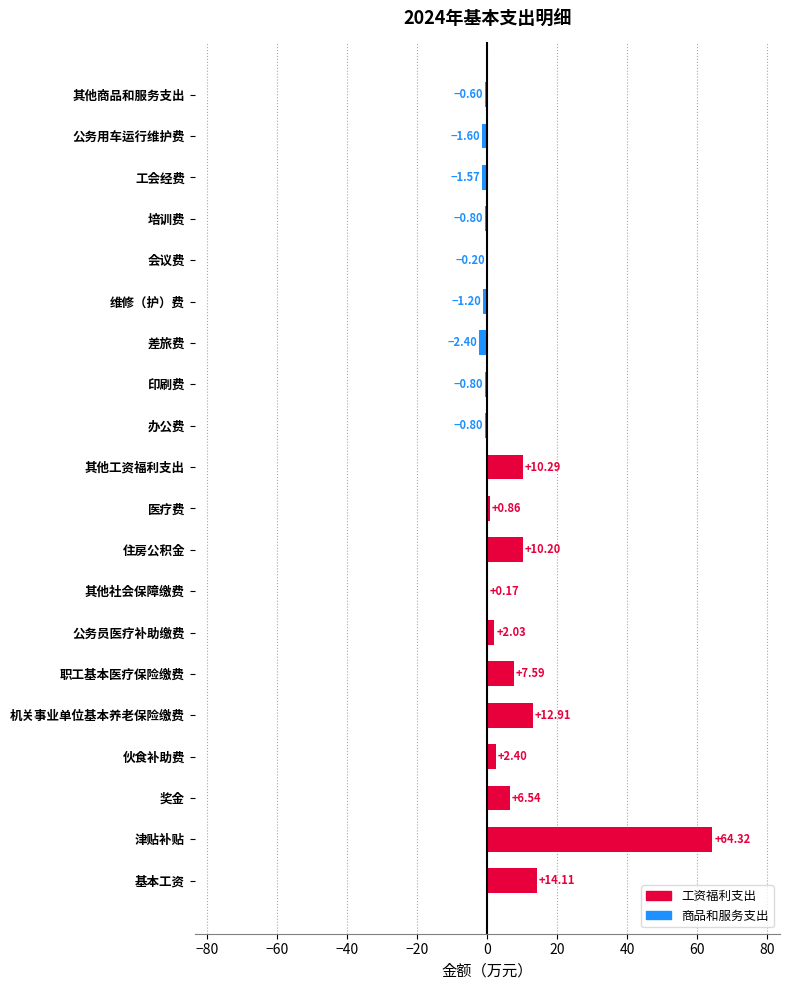

What is the sum of the values at 职工基本医疗保险缴费 and 办公费?

6.8